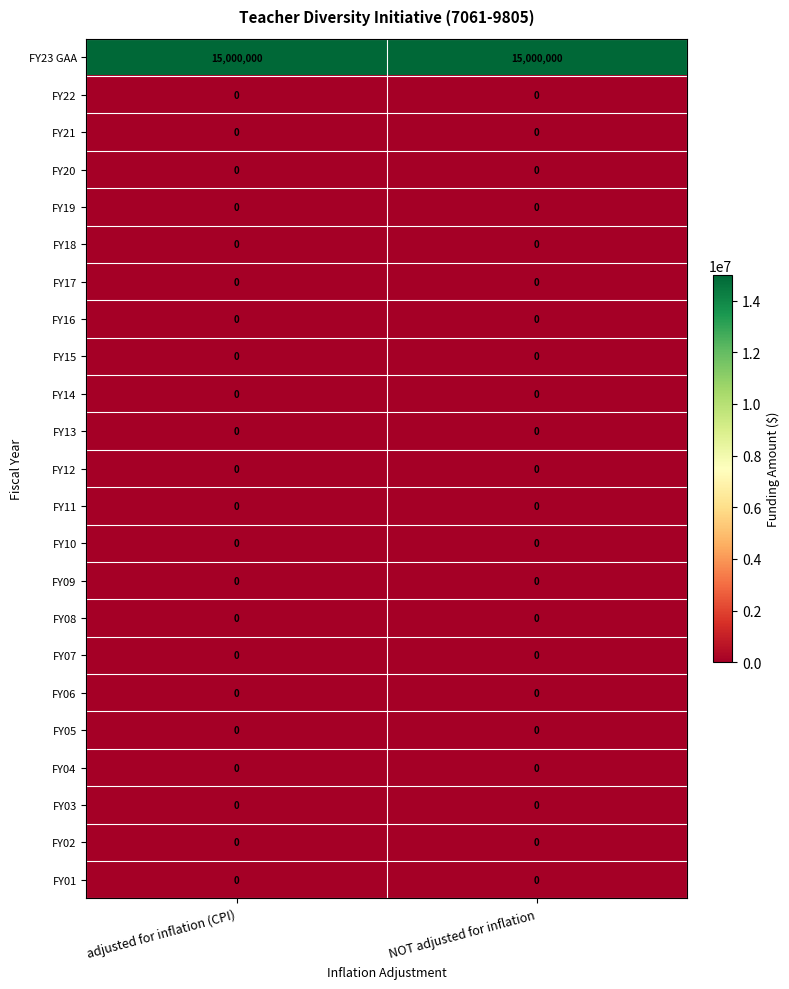

What is the difference between the highest and lowest values at NOT adjusted for inflation?

15000000